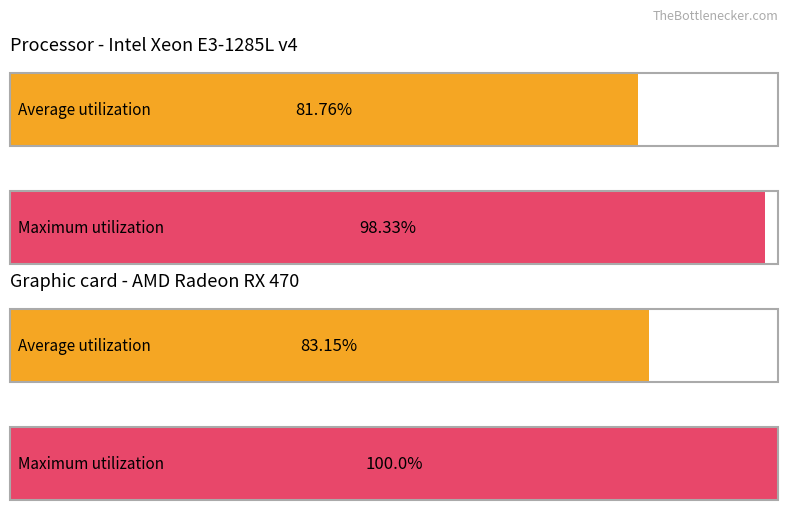

Is it true that Maximum utilization equals 6489.3 at 2?

False